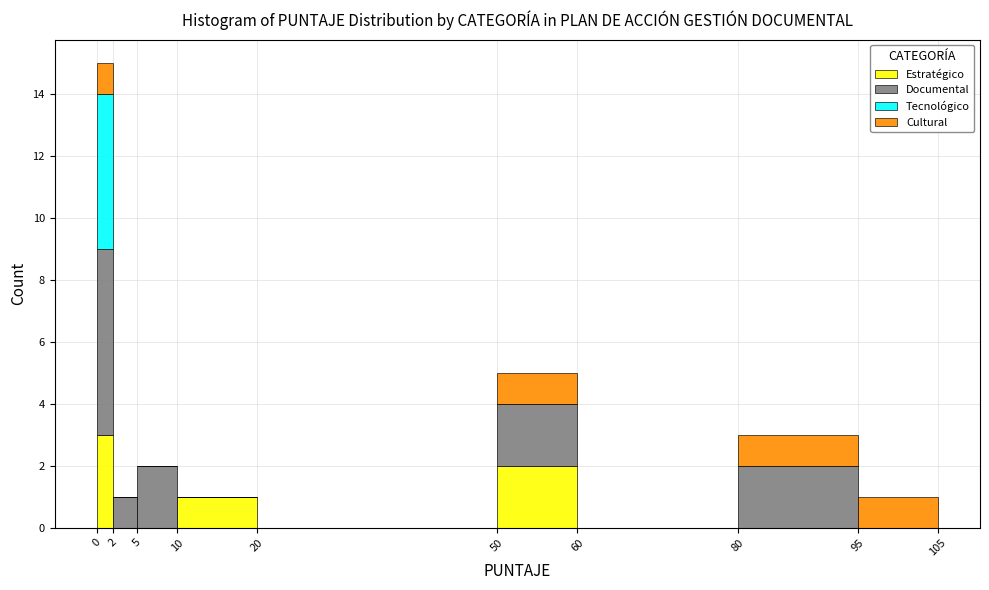

Reading left to right, list every stacked bar in this chart as the range it spans on the x-axis followed by its total height. The values are not printed on the chart, so give them approximately, as read against the axis.

0 to 2: 15
2 to 5: 1
5 to 10: 2
10 to 20: 1
20 to 50: 0
50 to 60: 5
60 to 80: 0
80 to 95: 3
95 to 105: 1